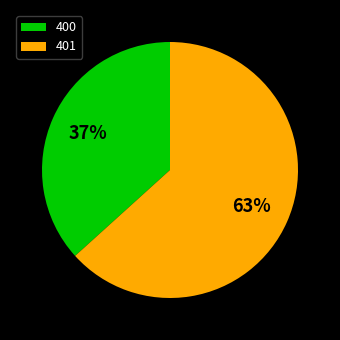

To the nearest percent, what is the combined percentage of 400 and 401?

100%